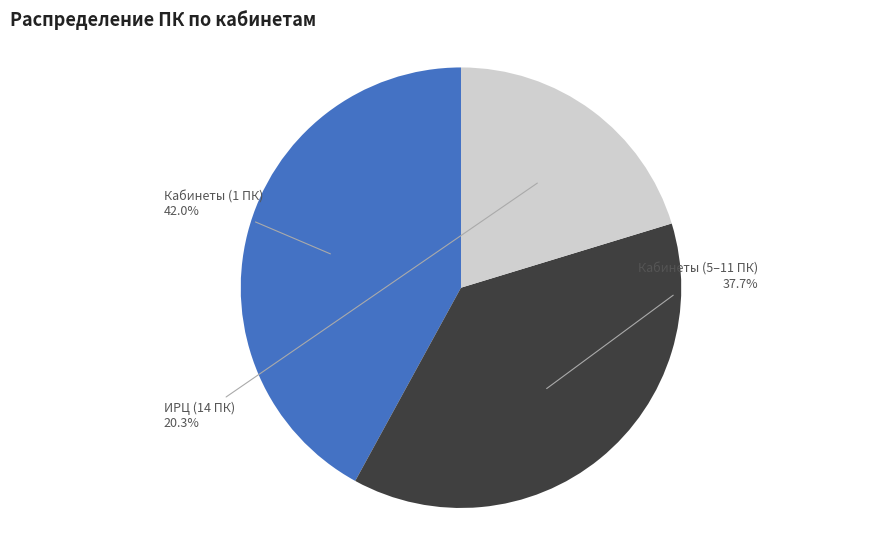

Combined, do Кабинеты (1 ПК) and ИРЦ (14 ПК) account for over 50%?

Yes